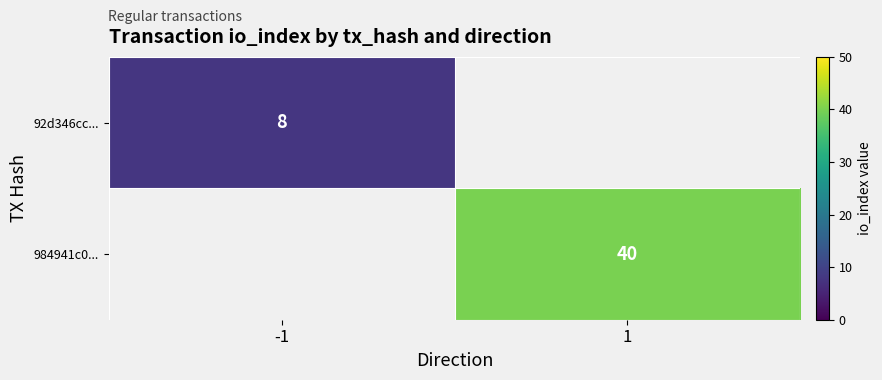

Is the value of 92d346cc... at -1 greater than the value of 984941c0... at 1?

No